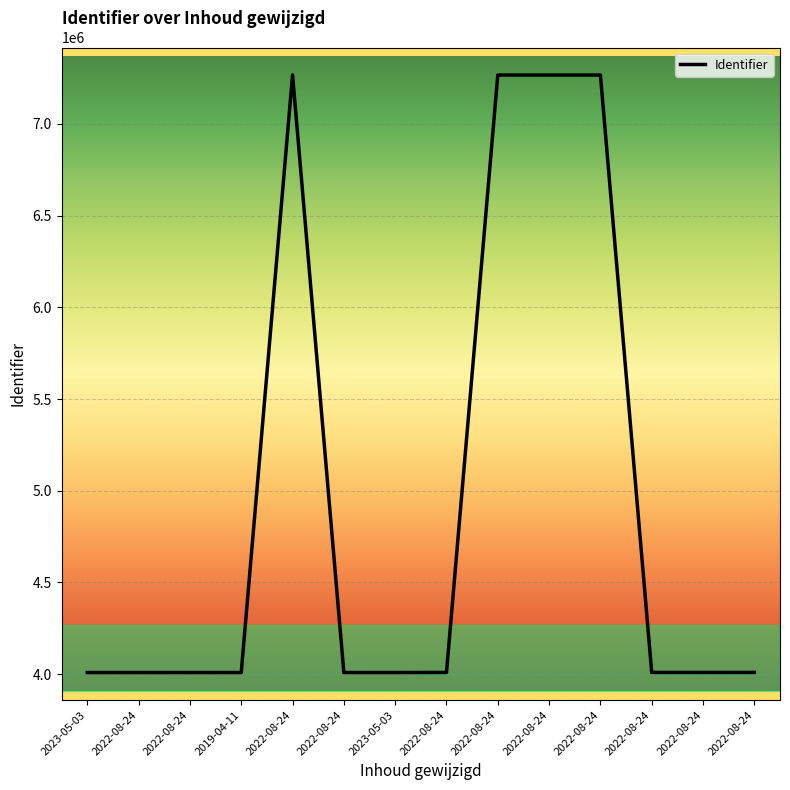

How many points are higher than both their immediate neighbors (excluding endpoints)?

2